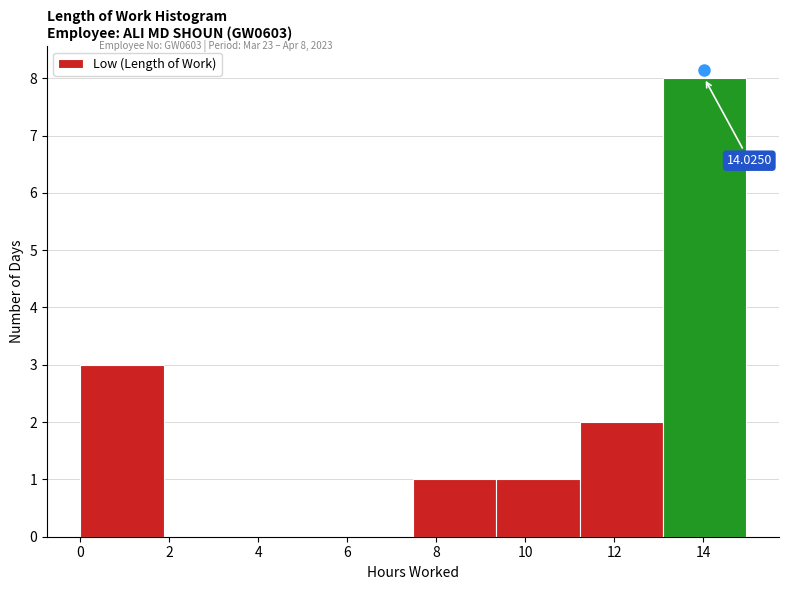

Over which range of the x-axis is the bar tallest?

13.0 to 15.0